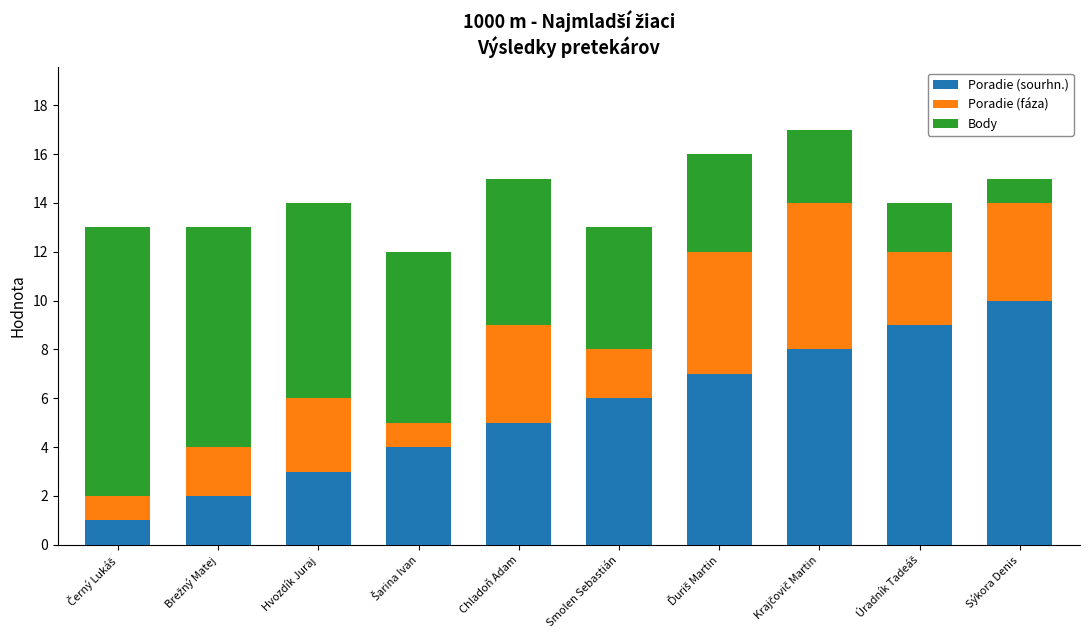

The value of Poradie (sourhn.) at Sýkora Denis is 10. True or false?

True